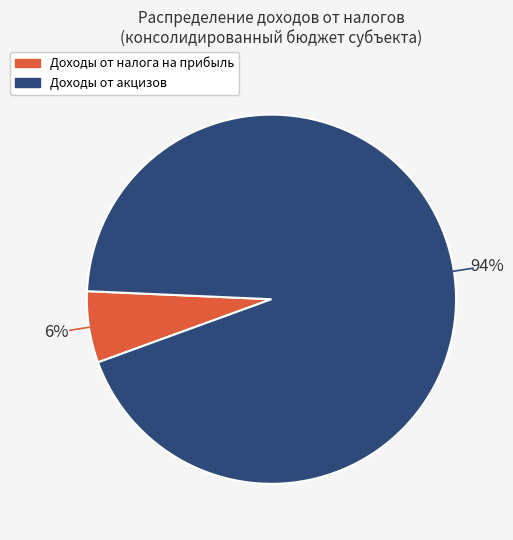

Which slice represents more than half of the pie?

Доходы от акцизов